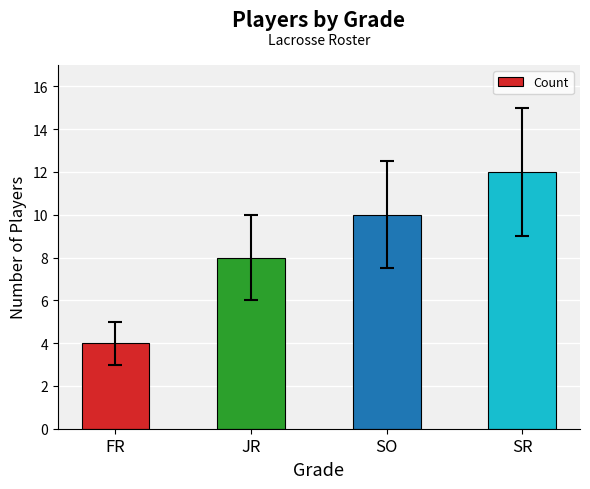

Which label corresponds to the largest value in the chart?

SR